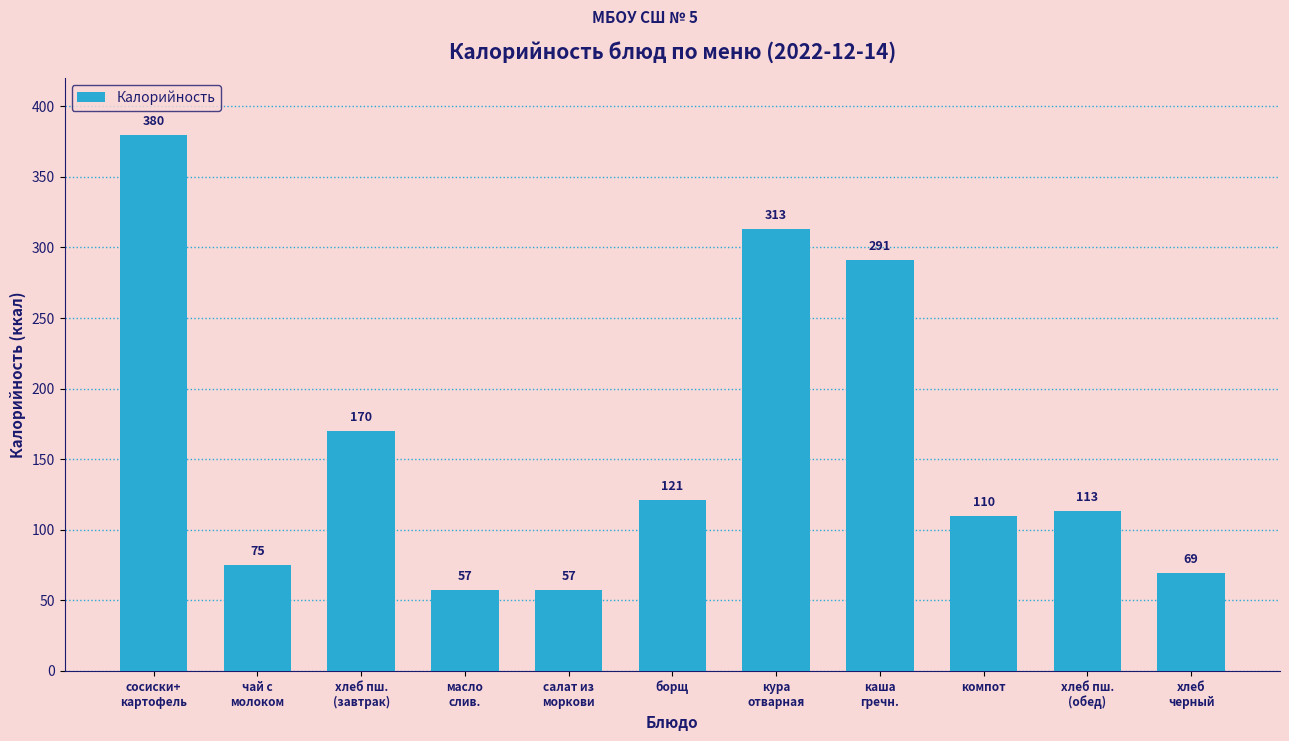

At which label does the data first exceed 113?

сосиски+
картофель